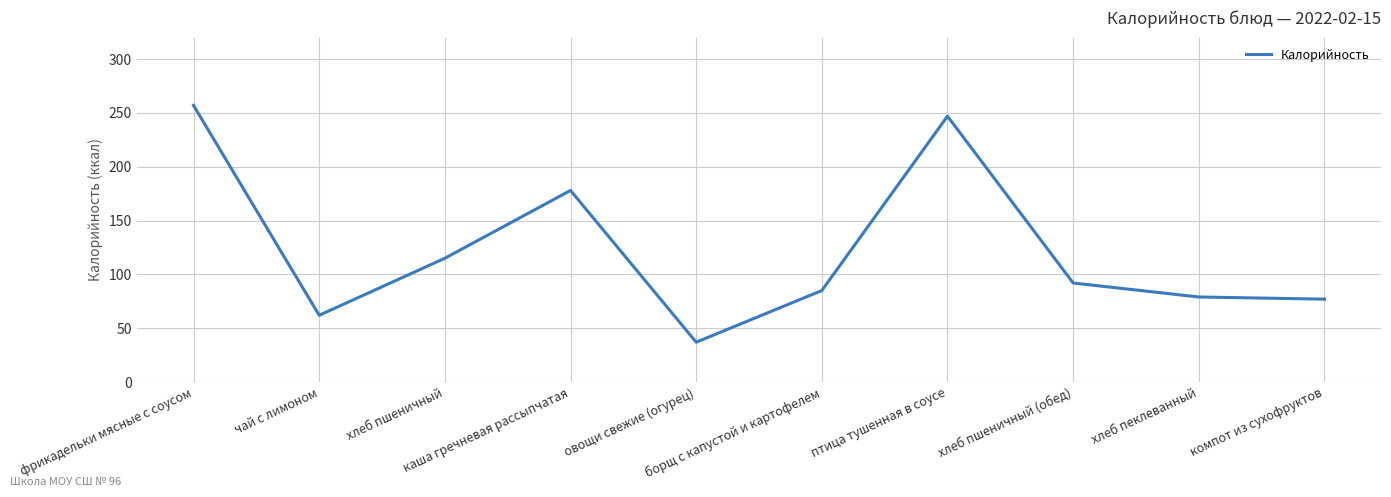

How many series are shown in this chart?

1